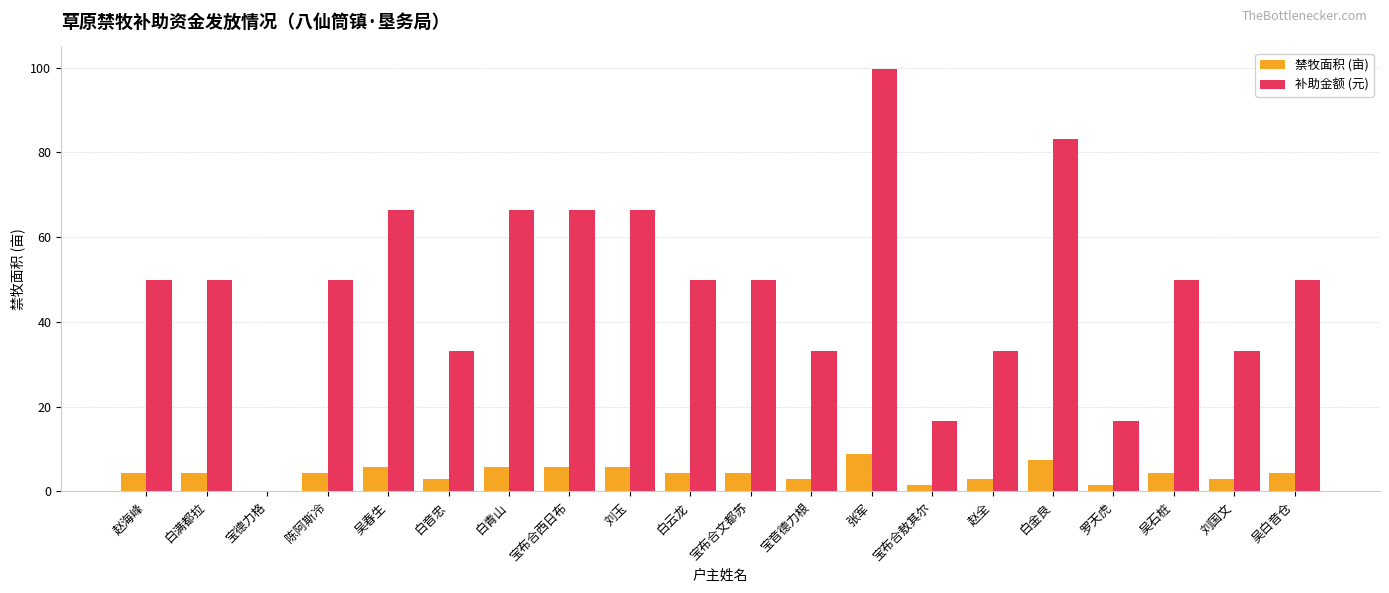

How many positive values does the 补助金额 (元) series have?

19